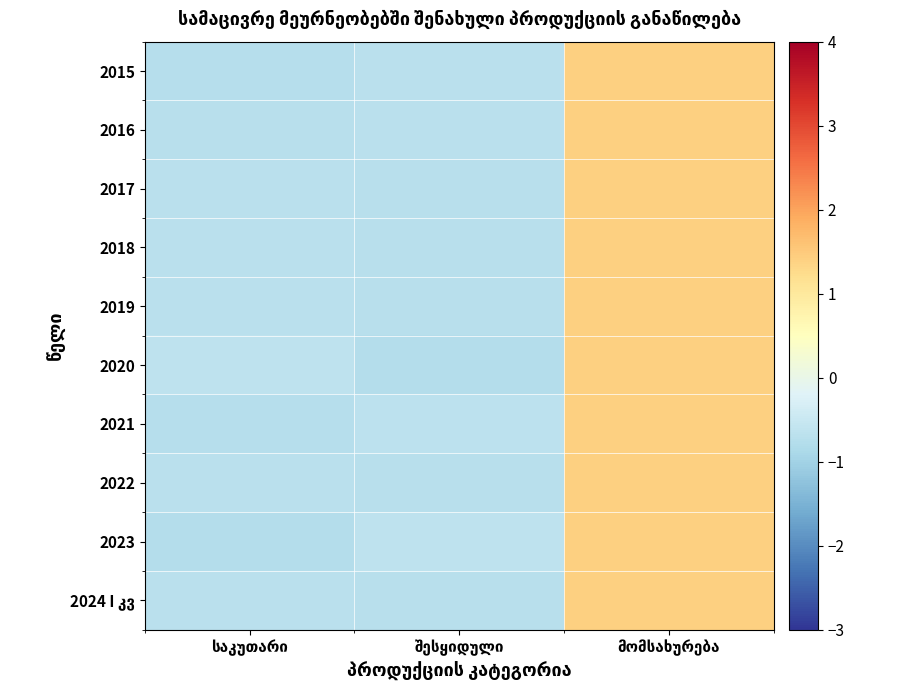

Which category has the lowest value across all series?

შესყიდული